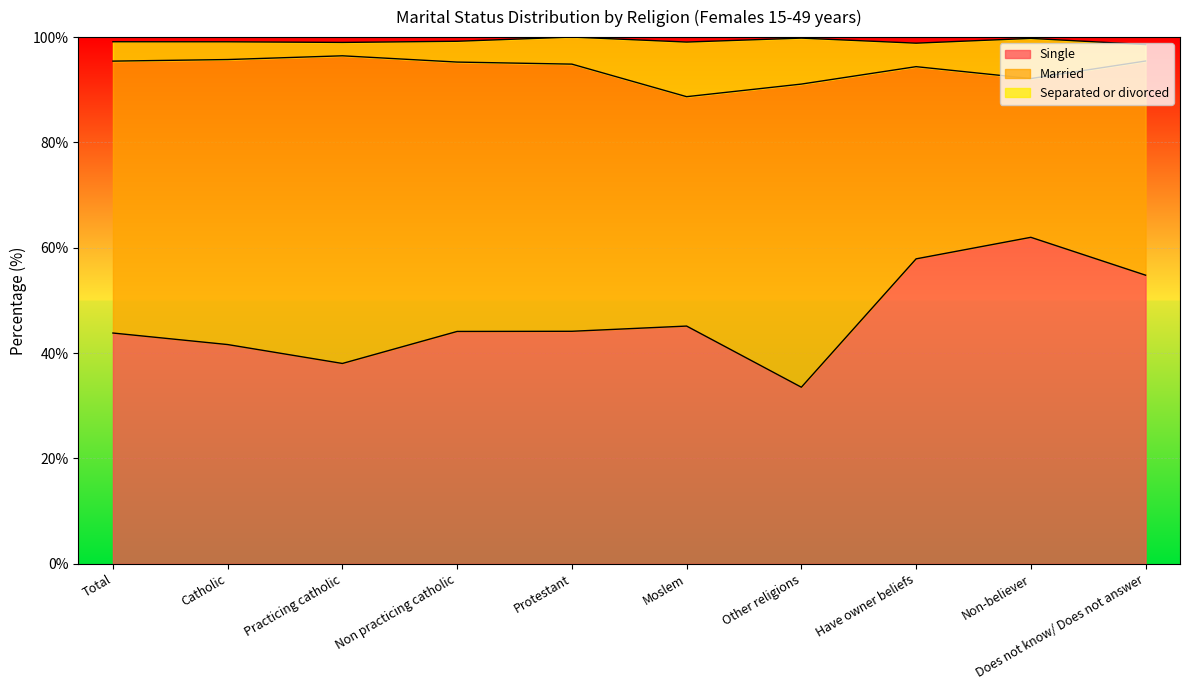

What is the total value across all series at Other religions?

99.8